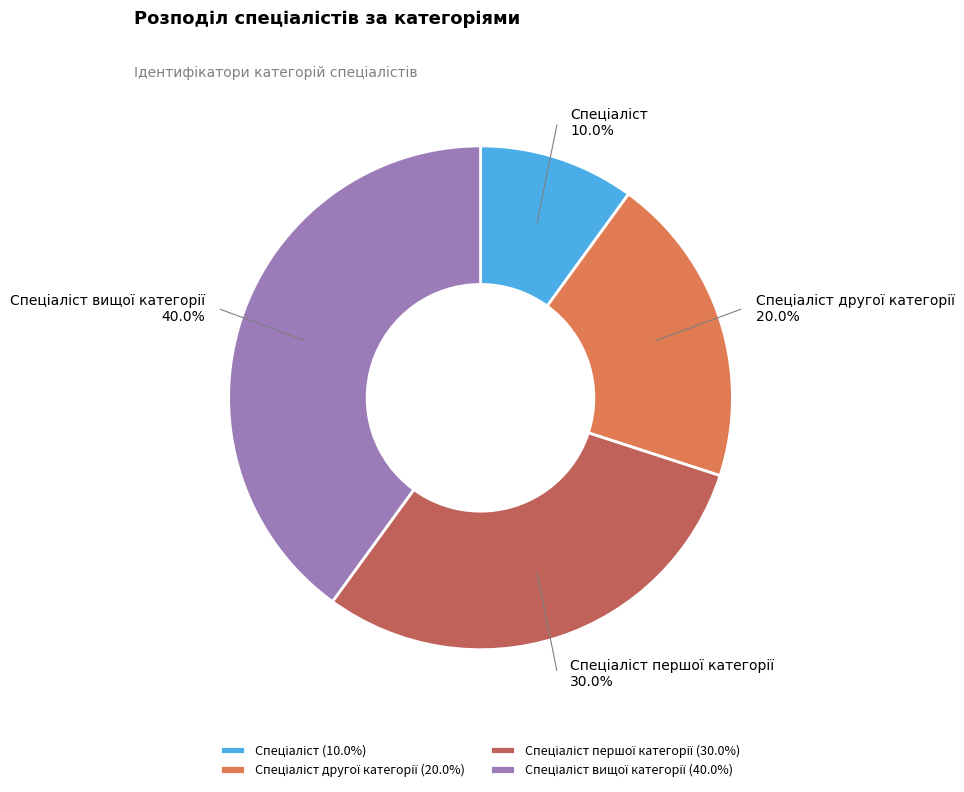

Is there a majority slice in this chart?

No